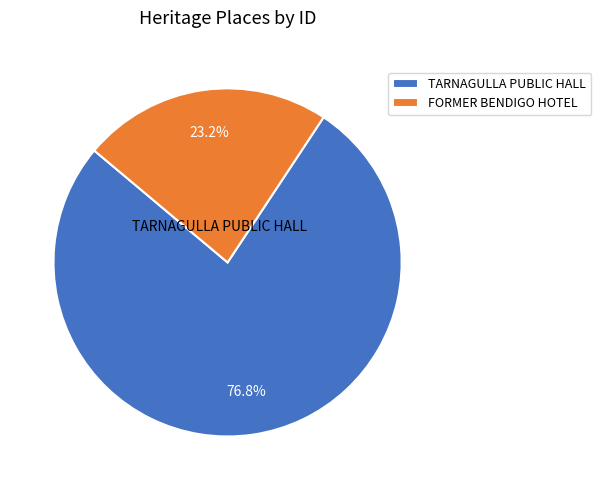

True or false: TARNAGULLA PUBLIC HALL accounts for 66% of the total.

False